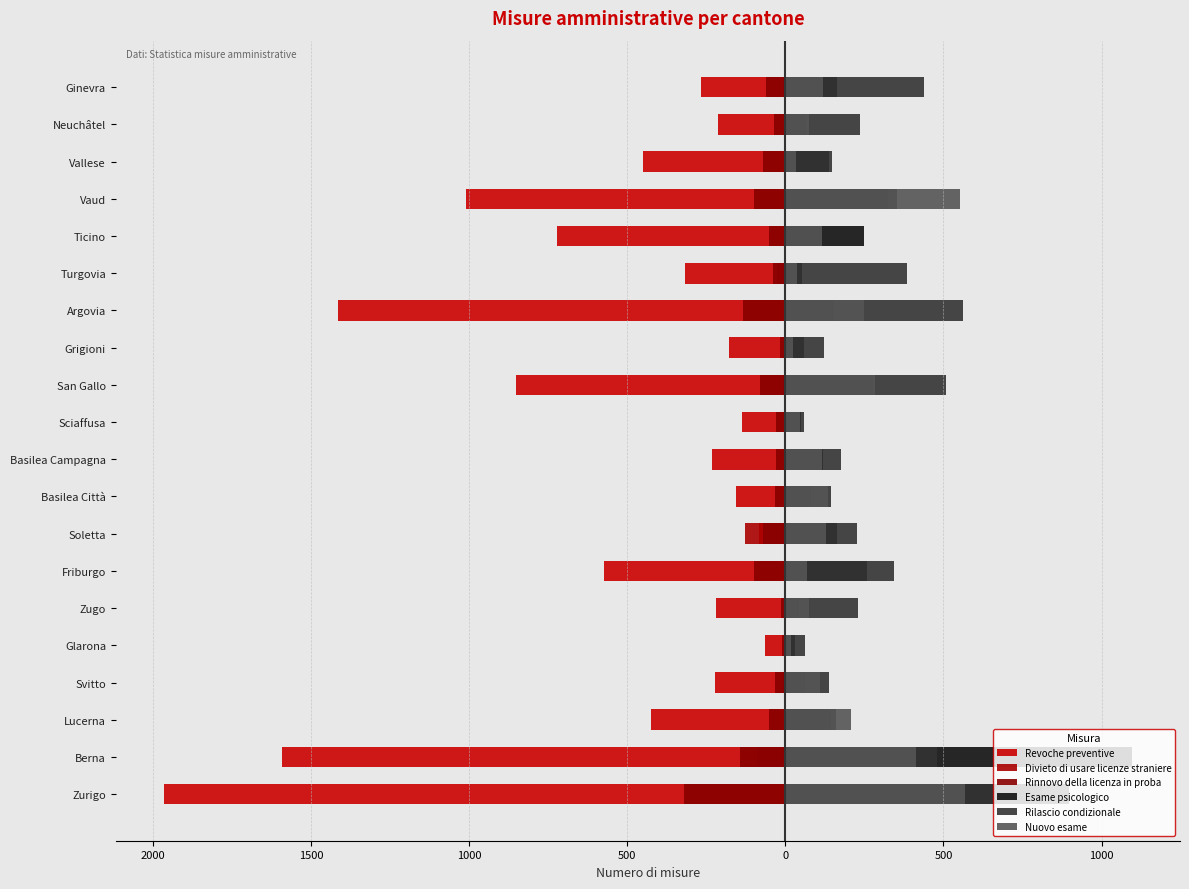

Is it true that Rilascio condizionale equals 99 at Turgovia?

False